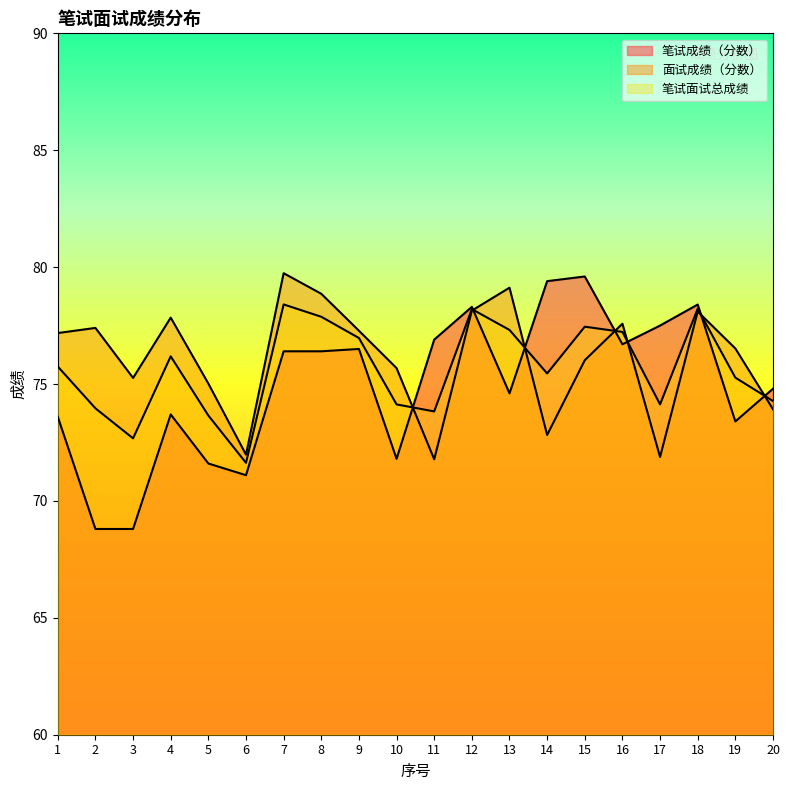

What is the sum of the 笔试面试总成绩 values at 4 and 17?

150.3